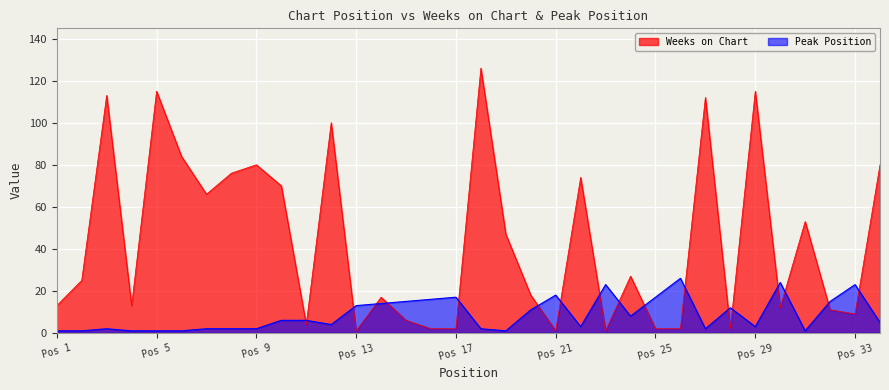

The Peak Position series shows 24 at 30. True or false?

True